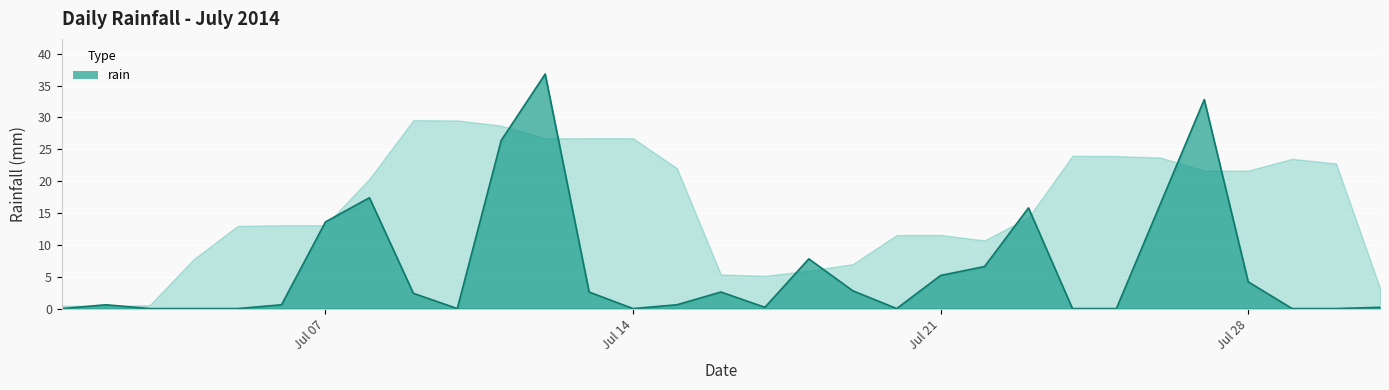

What is the greatest value displayed?

36.8